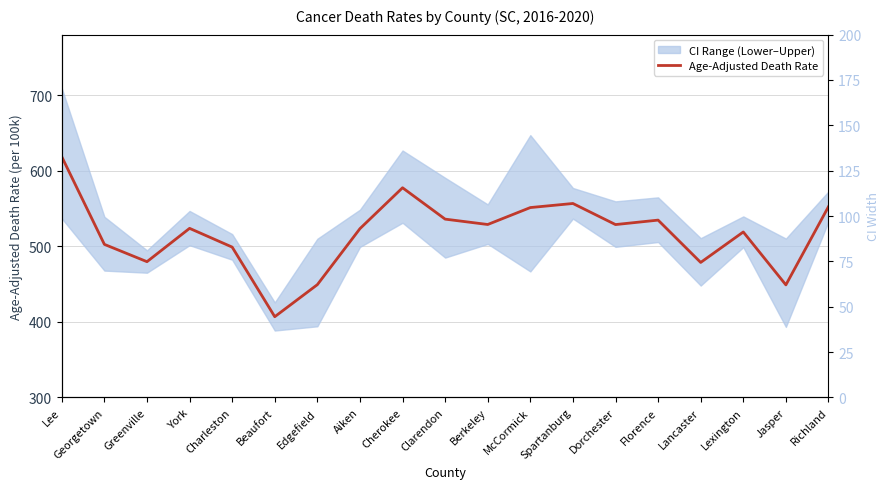

Where is the data nearest to the value 512?

Lexington